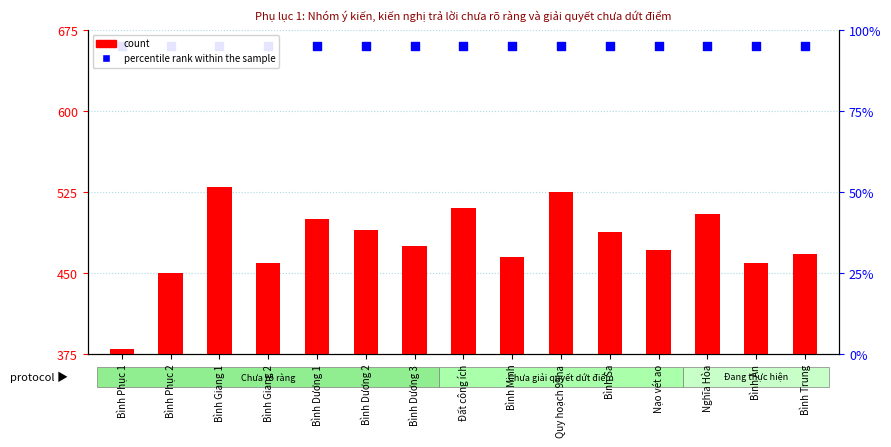

Is the value of count at Bình Phục 1 greater than the value of percentile rank within the sample at Bình Dương 1?

No